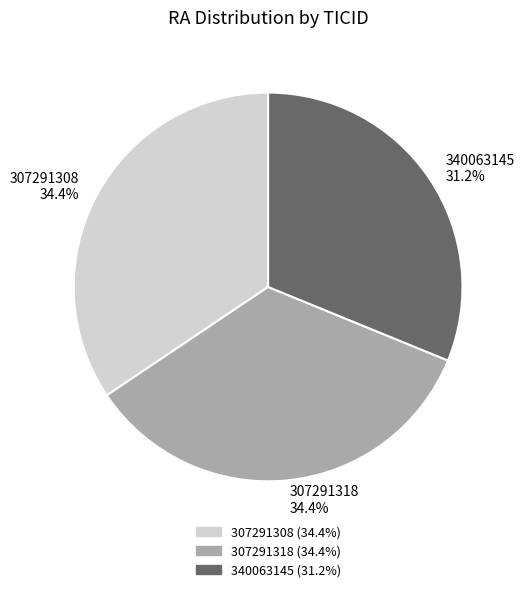

To the nearest percent, what percentage of the pie is 307291308?

34%